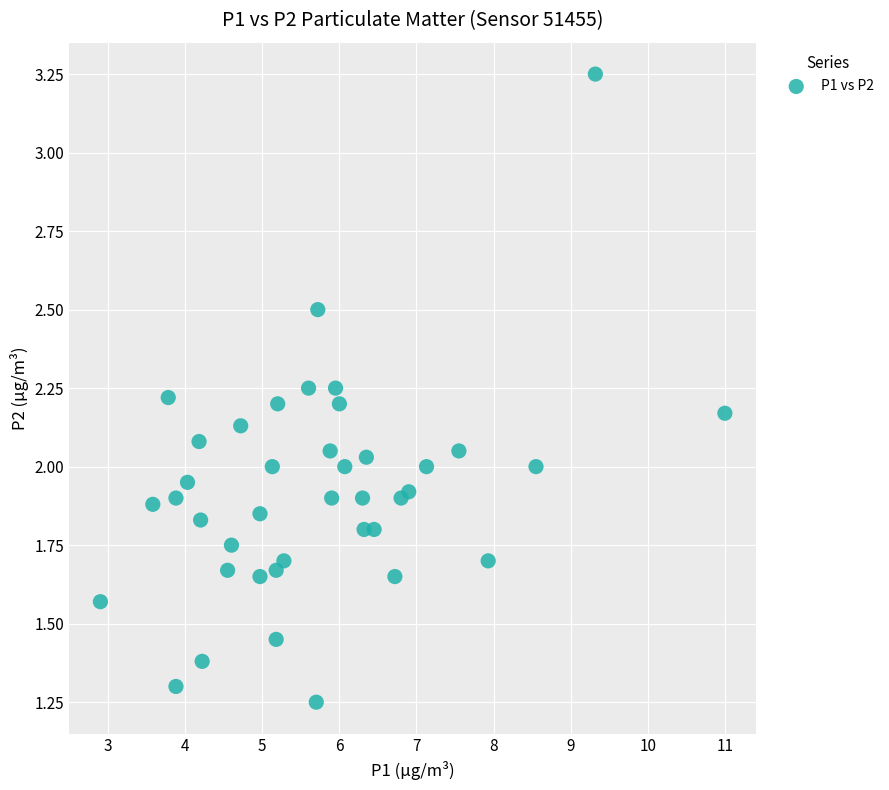

What is the range of X values (max minus min)?

8.1